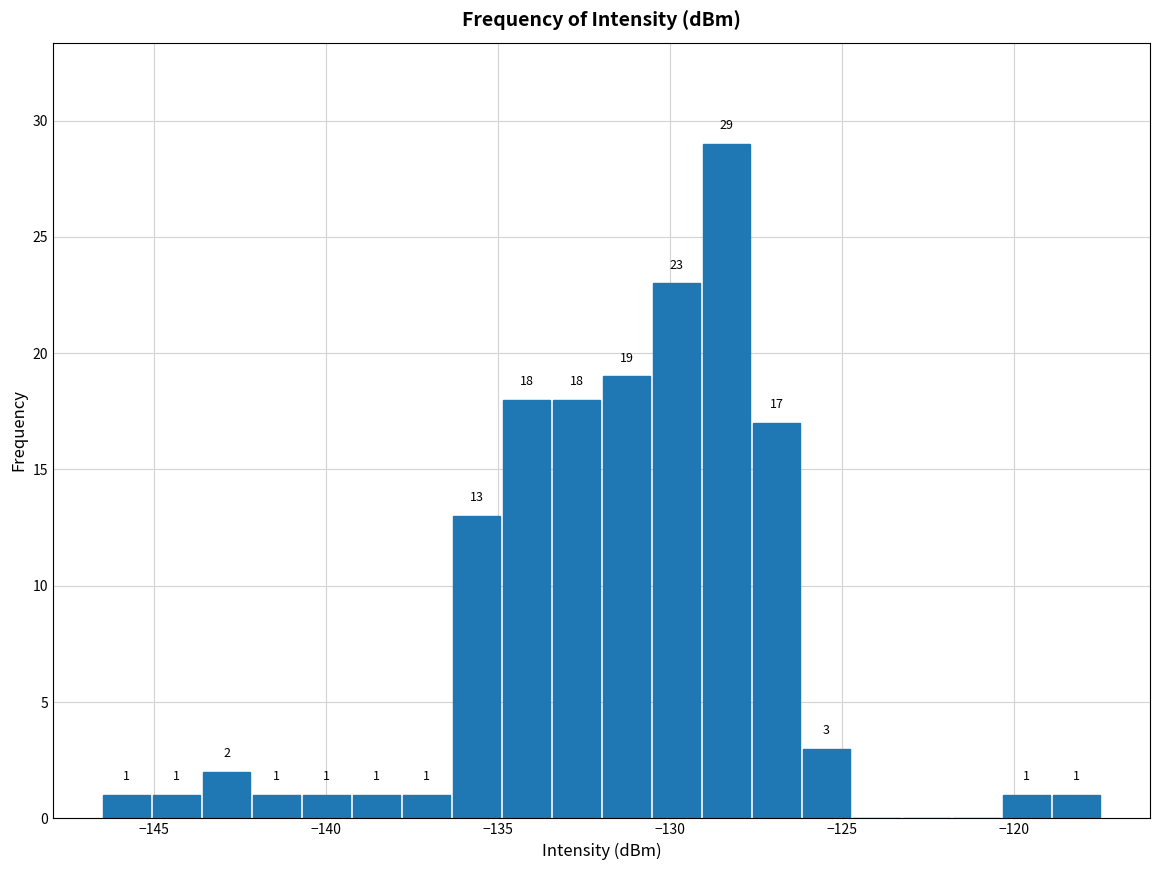

Read against the x-axis, roughly where is the centre of the tallest bar?

-128.5